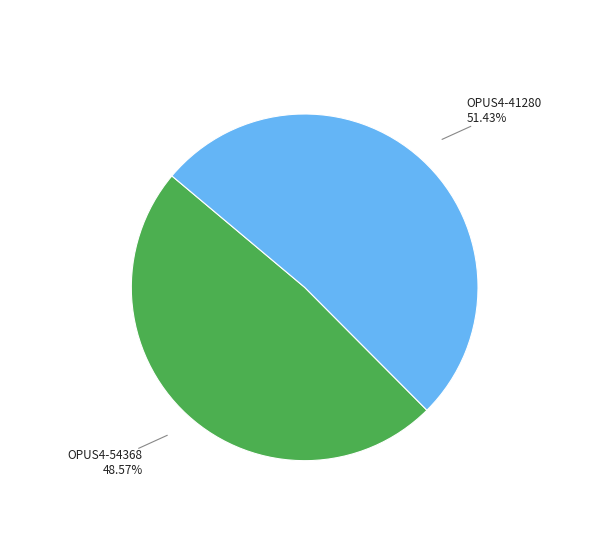

What is the largest slice in the pie chart?

OPUS4-41280